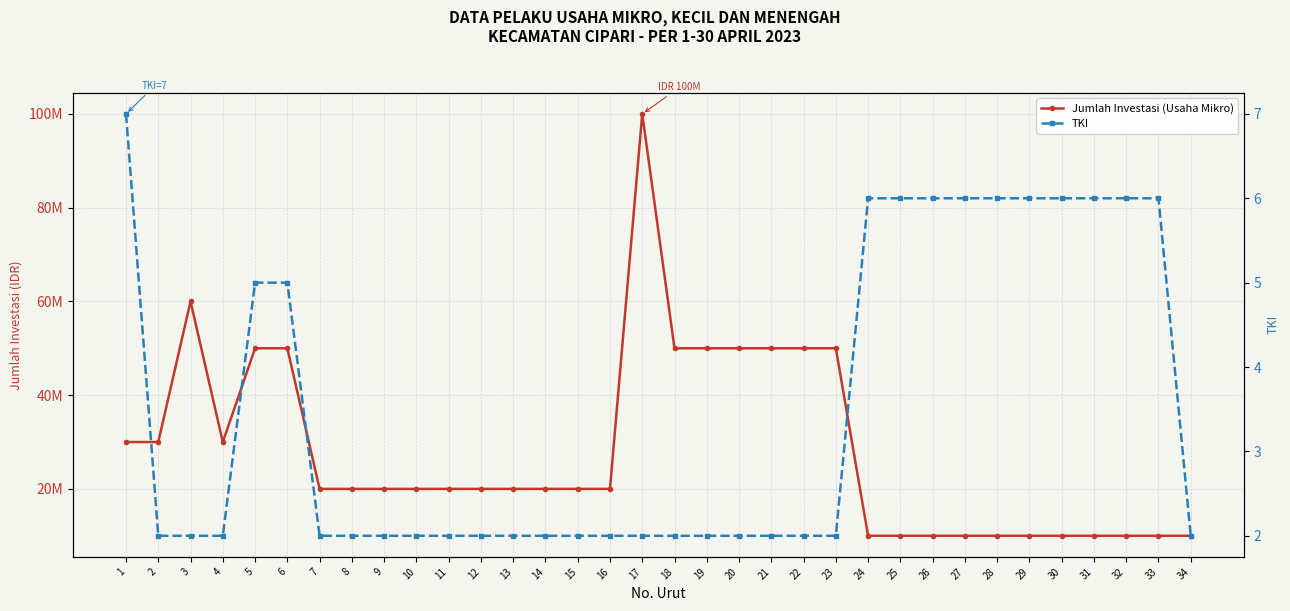

What is the difference between the maximum and minimum values in the TKI series?

5